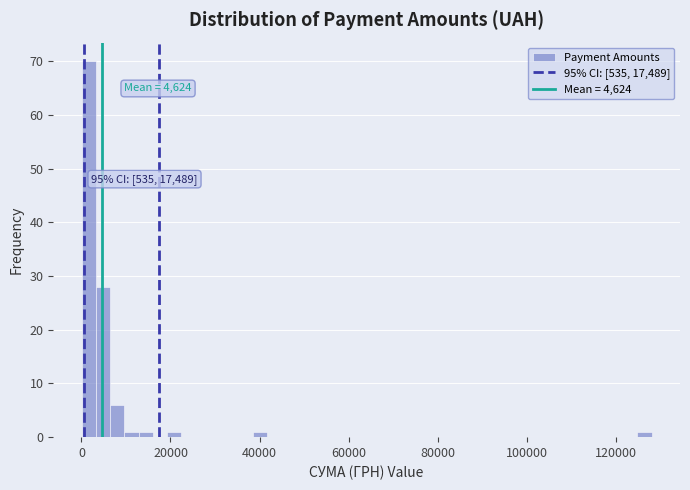

Around what value on the x-axis is the tallest bar? Give the approximate position of its centre, as read against the axis.

2000